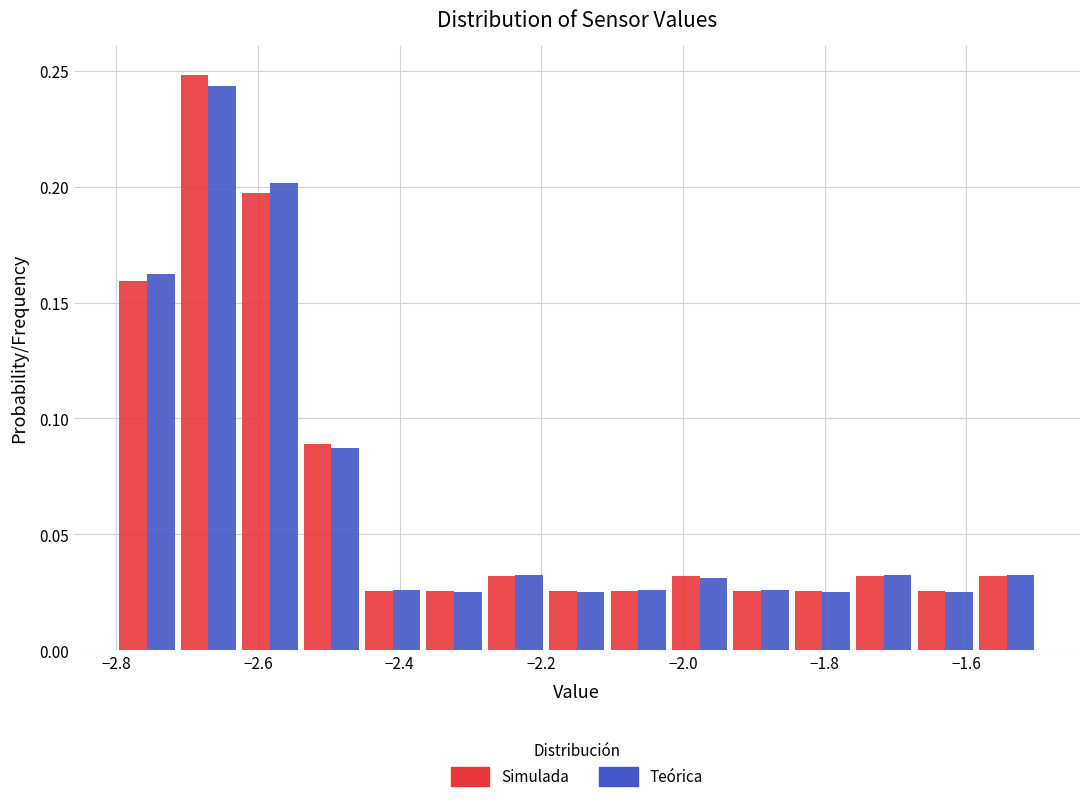

What is the height of the Teórica bar covering -2.46 to -2.36 on the x-axis? Neither the bar edges nor the heights are printed on the chart, so give them approximately, as read against the axes.

0.025